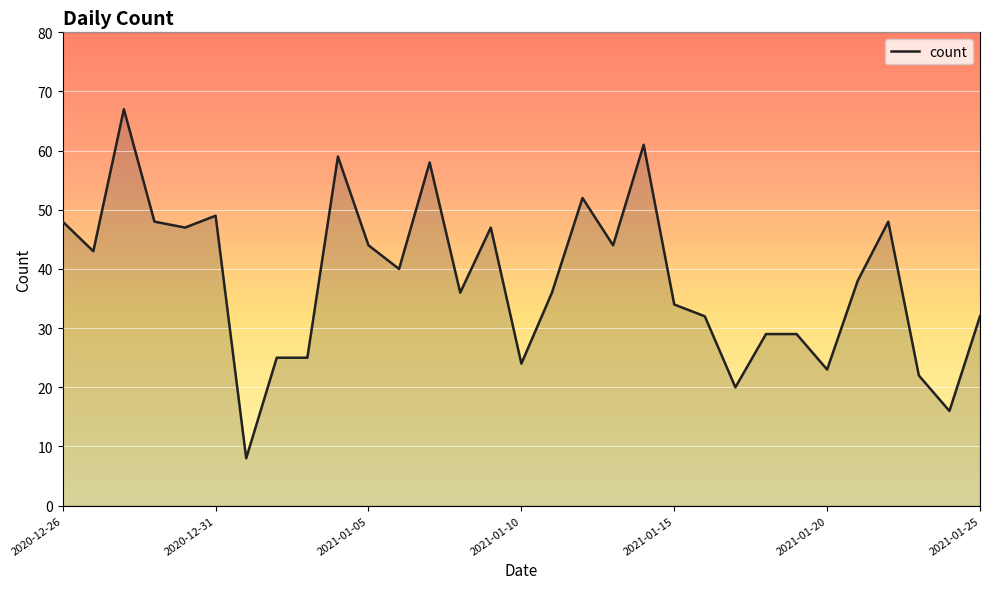

What is the difference between the maximum and minimum values?

59